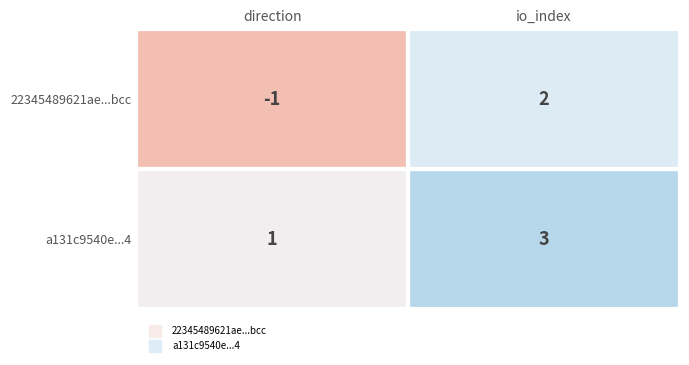

The value of 22345489621ae...bcc at direction is 0. True or false?

False